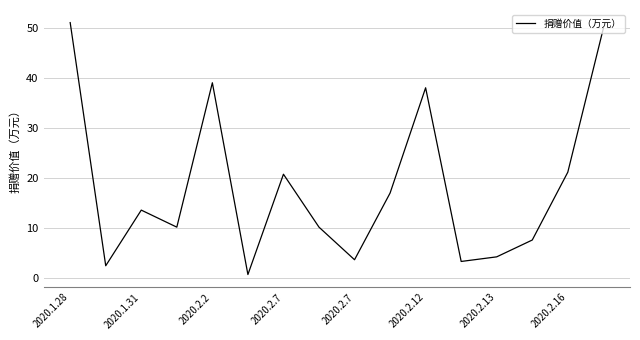

What is the difference between the maximum and minimum values?

50.3